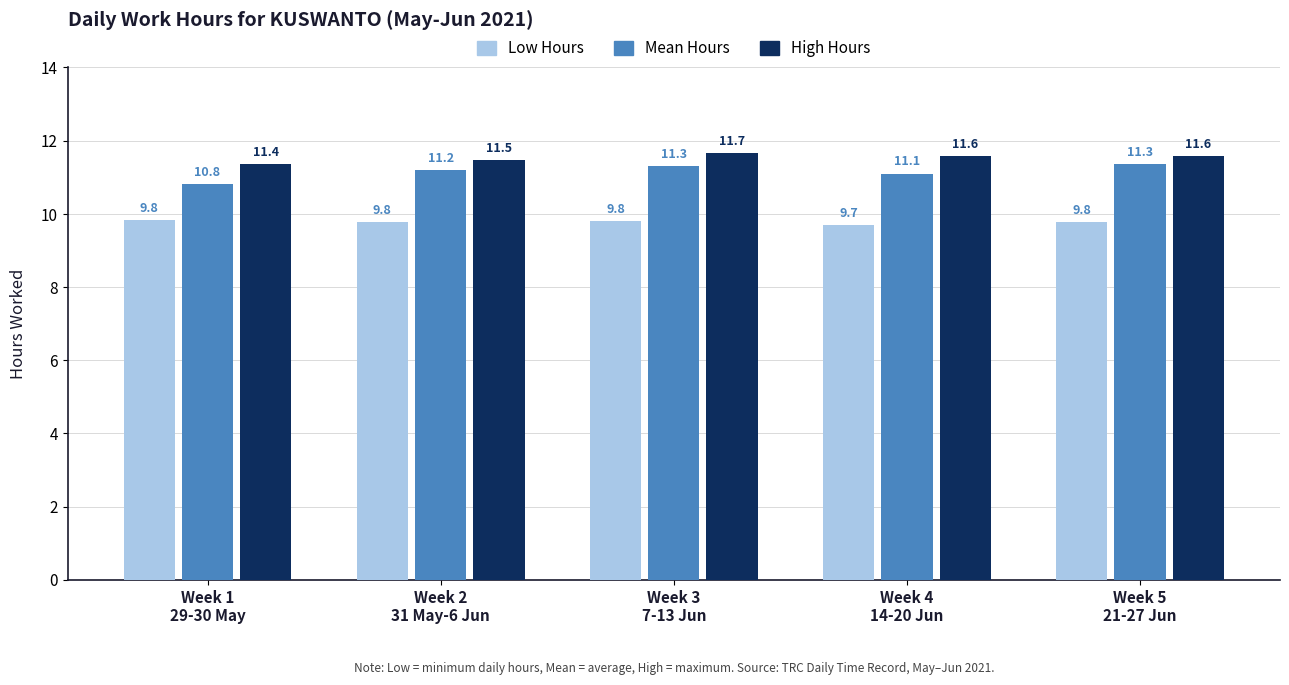

How many groups of bars are there?

5